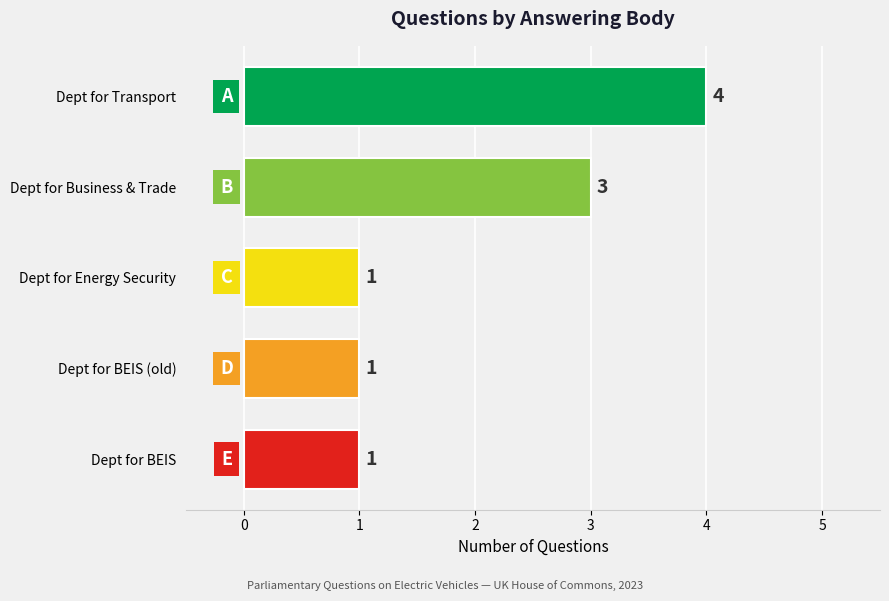

What is the change in value from Dept for BEIS to Dept for Business & Trade?

+2